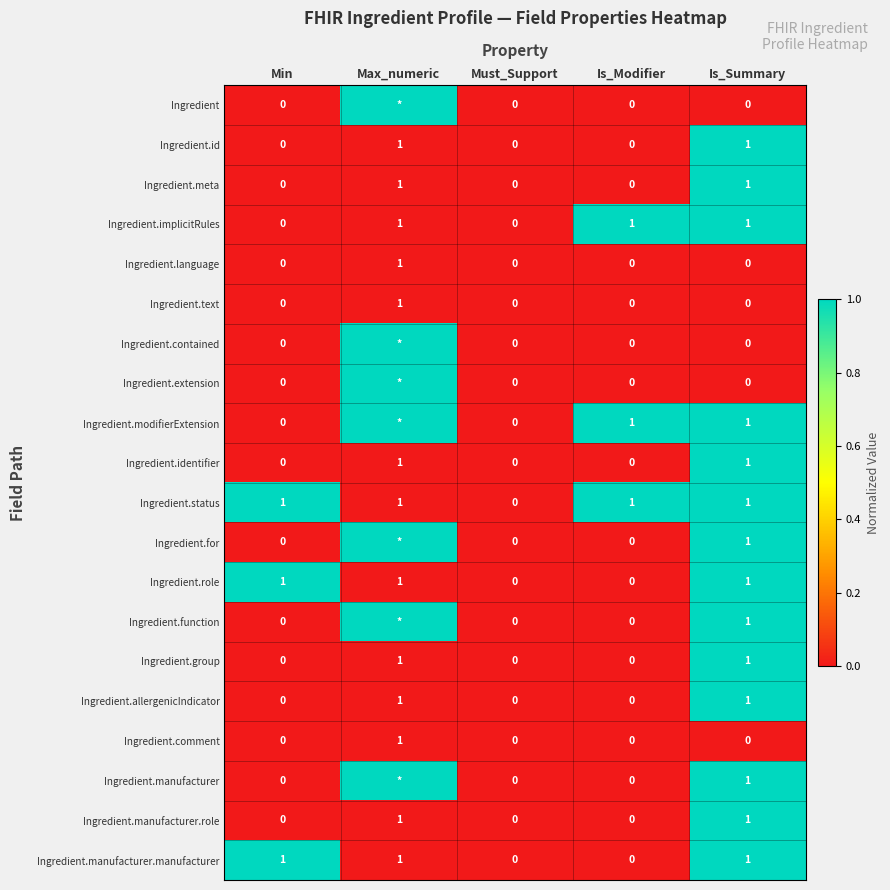

Is the value of Ingredient.manufacturer.role at Max_numeric greater than the value of Ingredient.language at Is_Modifier?

Yes